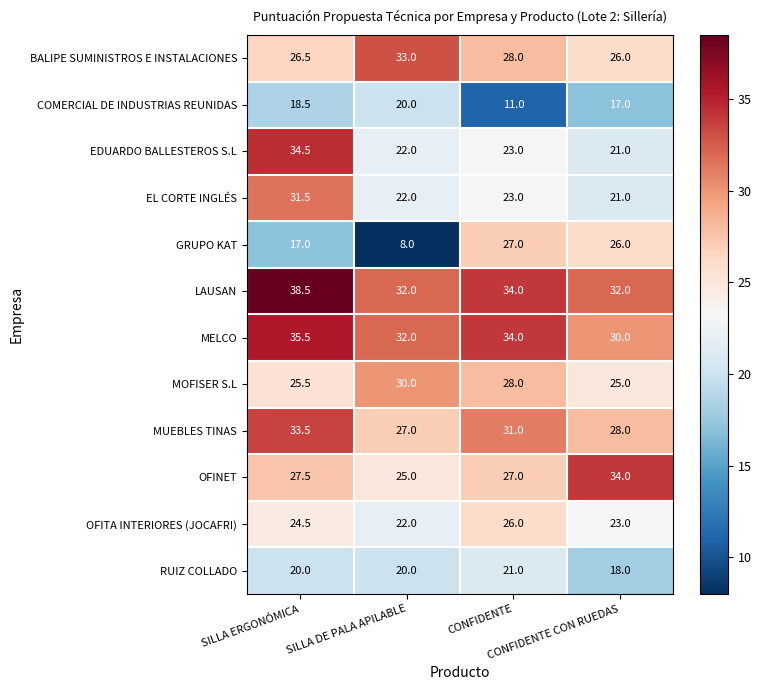

What is the highest value of the LAUSAN series?

38.5